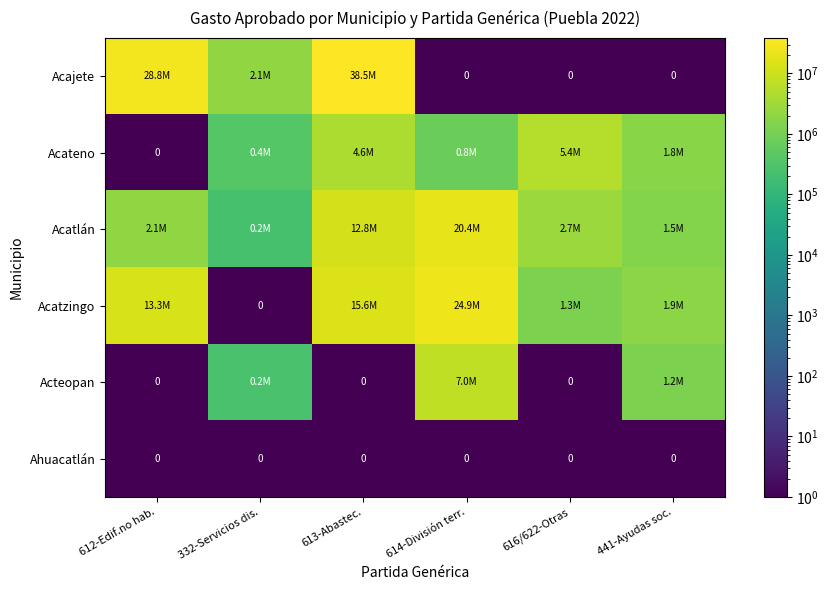

What is the difference between the maximum and minimum values in the Acateno series?

5424999.9